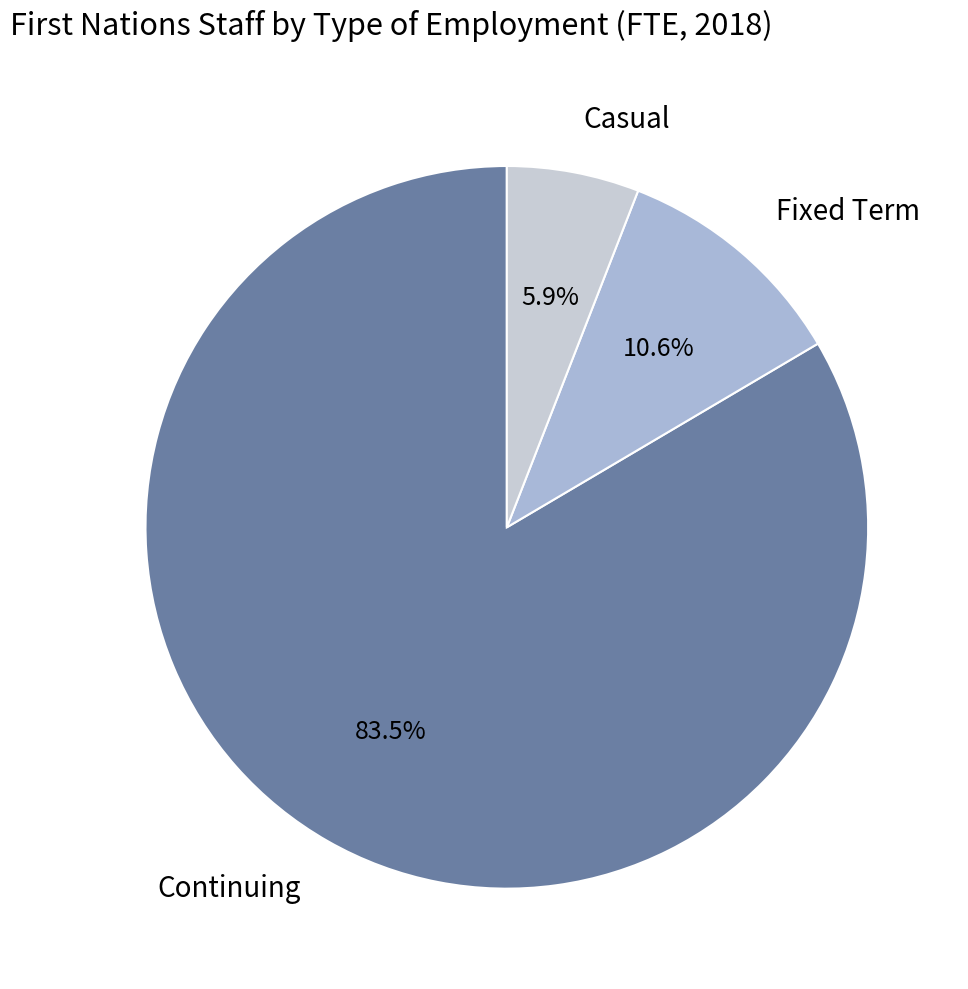

To the nearest percent, what is the difference between the Casual and Continuing slice percentages?

78%